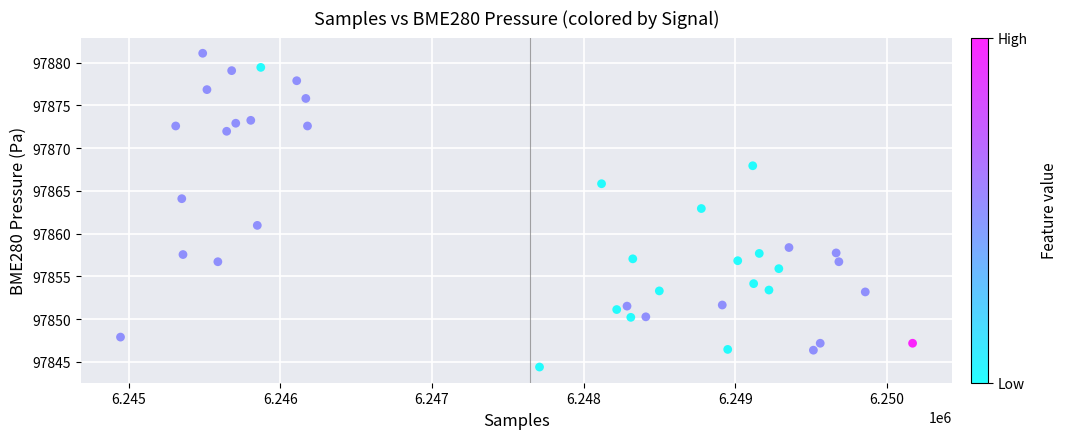

What is the range of Y values (max minus min)?

36.7